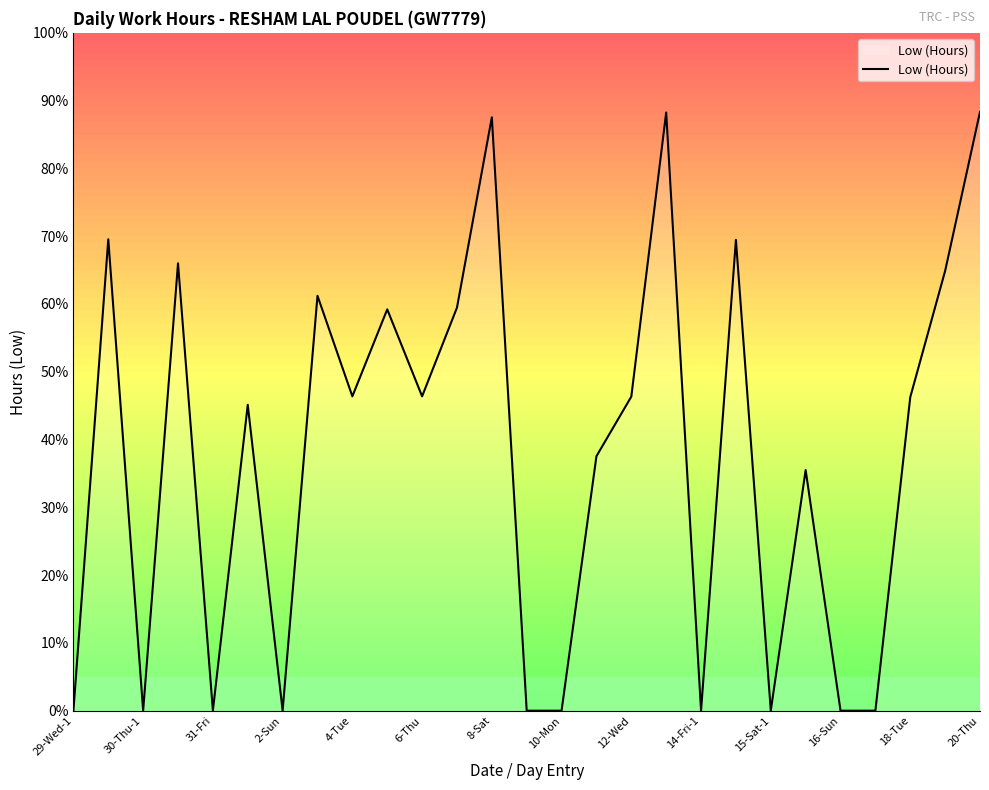

What is the difference between the maximum and minimum values?

88.3